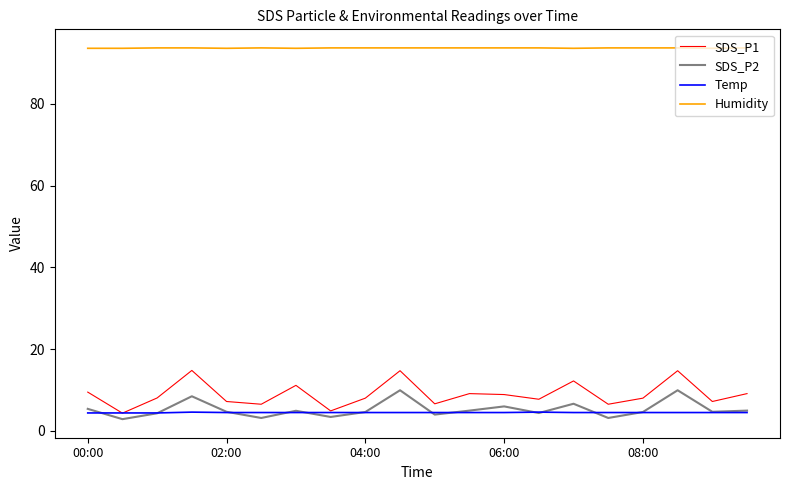

True or false: Temp and Humidity intersect in this chart.

False